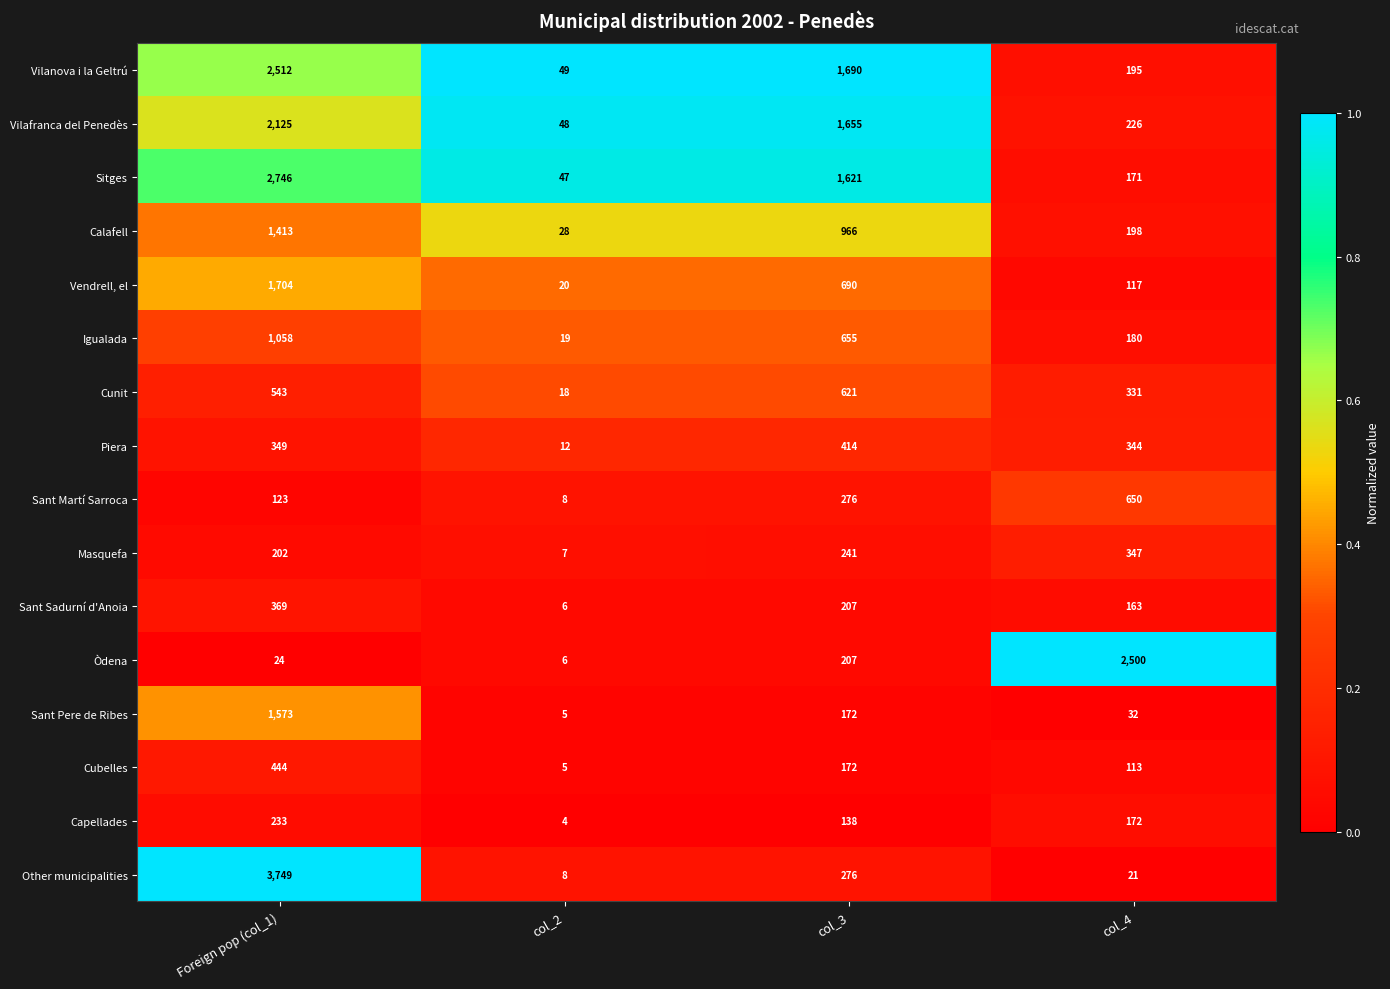

Where is Cunit nearest to the value 319?

col_4